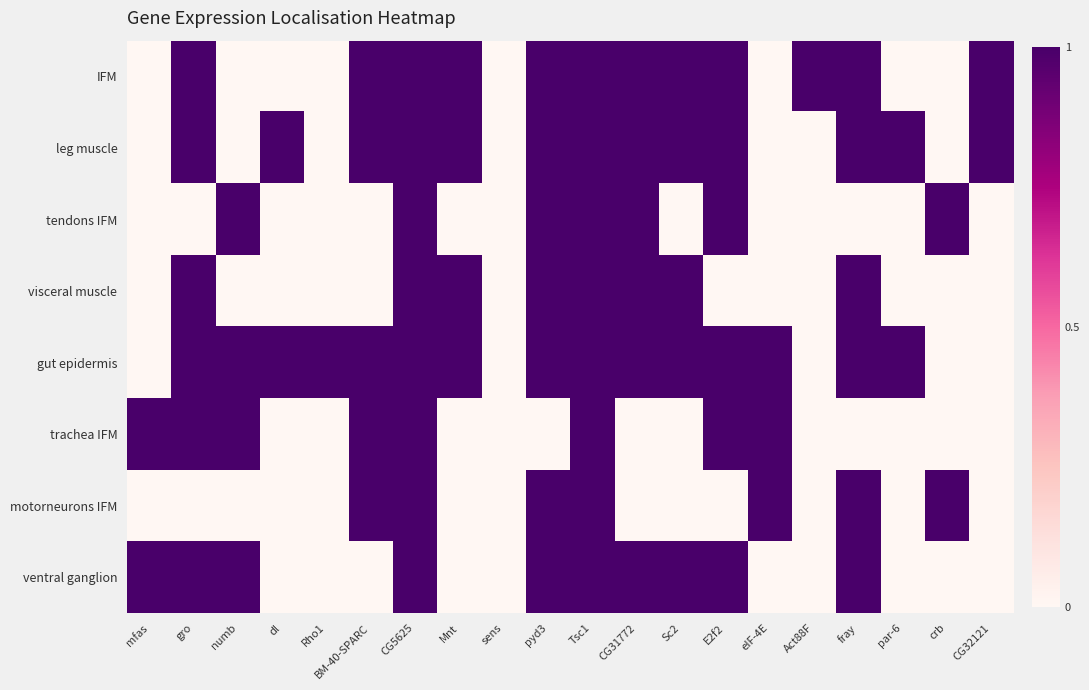

How many distinct data groups are displayed?

8